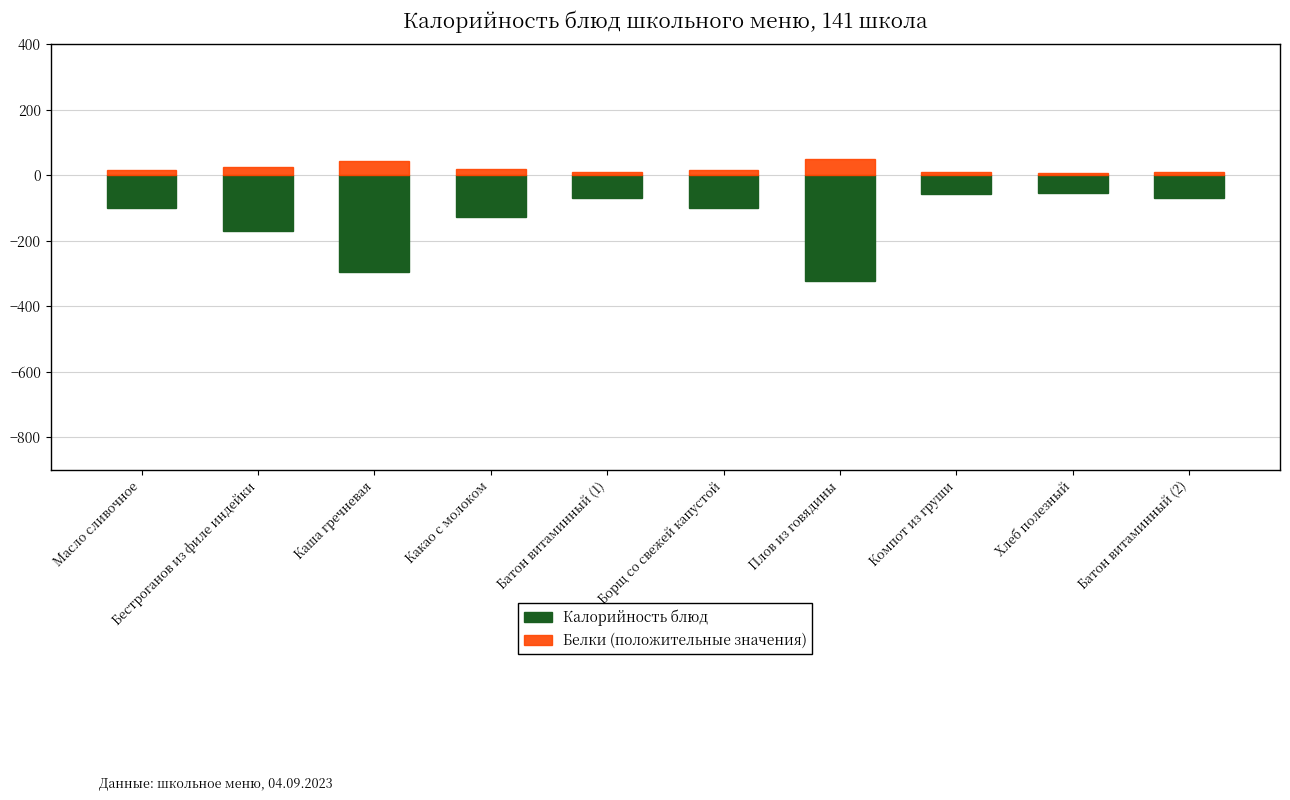

Which series has the largest total across all categories?

Белки (положительные значения)